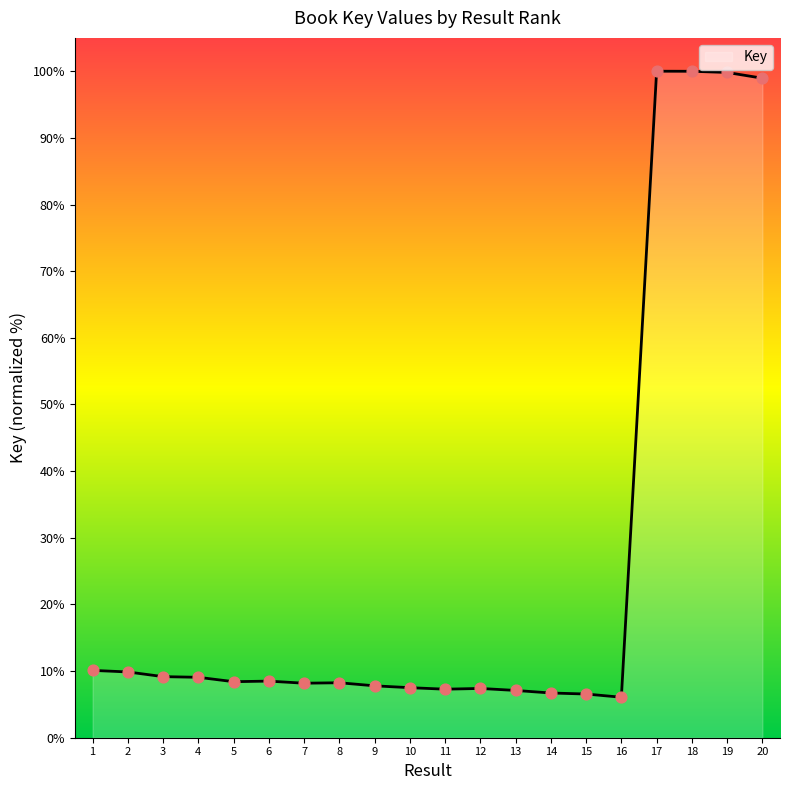

What is the change in value from 7 to 20?

+90.8